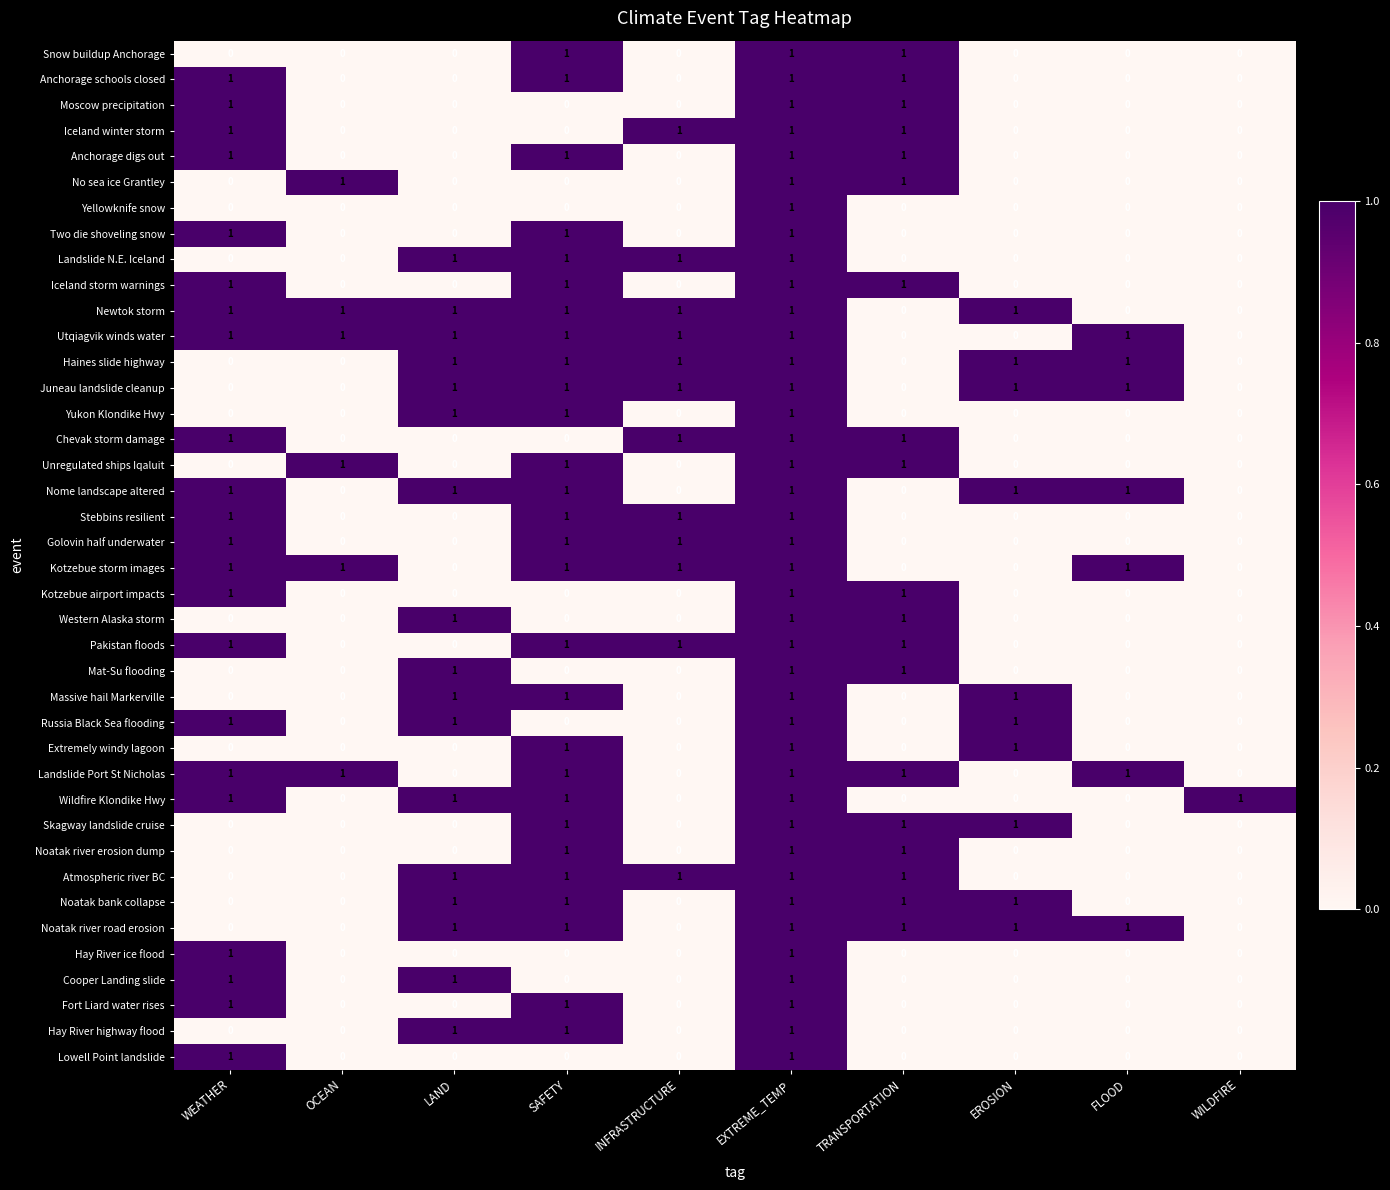

Is it true that No sea ice Grantley equals 0 at SAFETY?

True